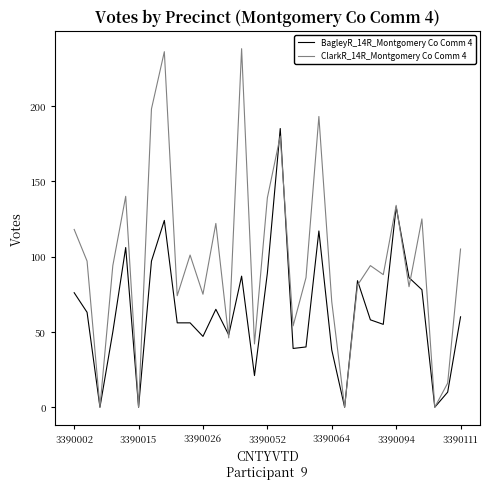

List the series in order of their overall mean, highest first.

ClarkR_14R_Montgomery Co Comm 4, BagleyR_14R_Montgomery Co Comm 4